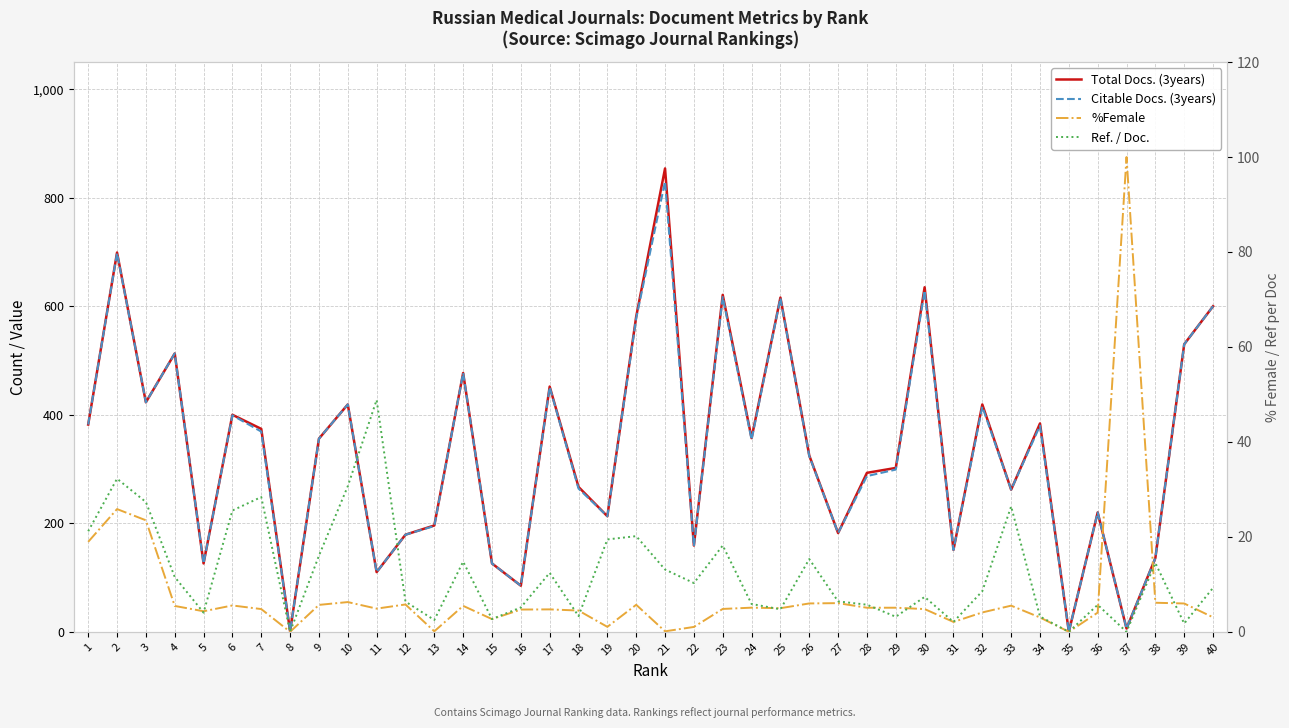

How many data points in Total Docs. (3years) are less than 356?

20